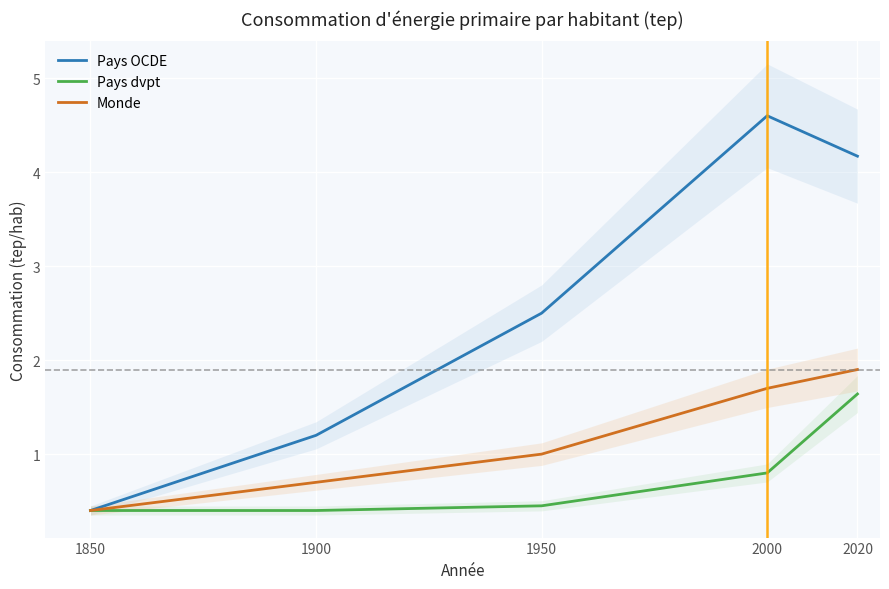

Which label corresponds to the smallest value in the chart?

1850